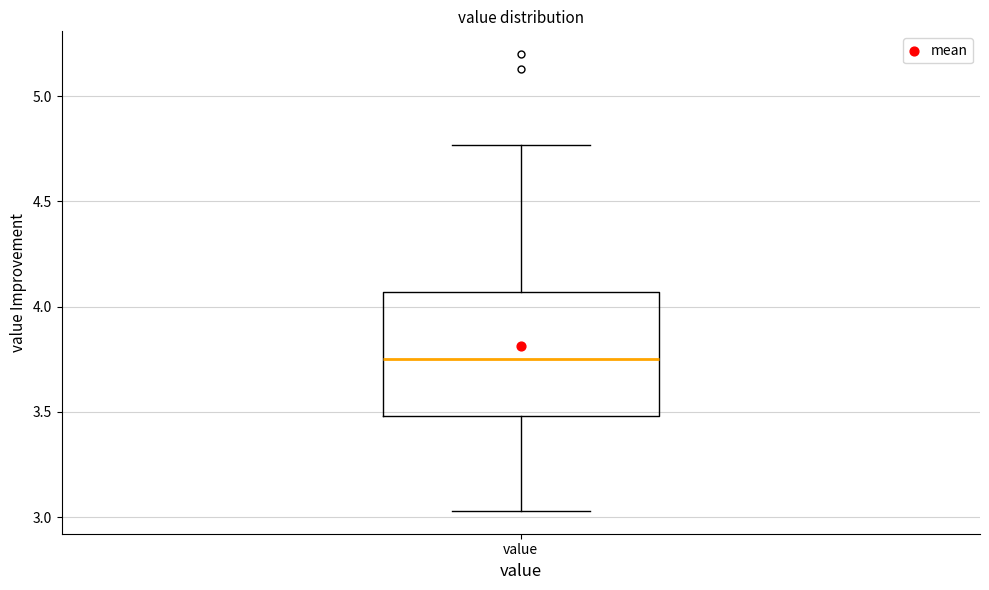

Where does the median line of the box for value sit on the y-axis? The values are not printed on the chart, so give them approximately, as read against the axis.

3.75